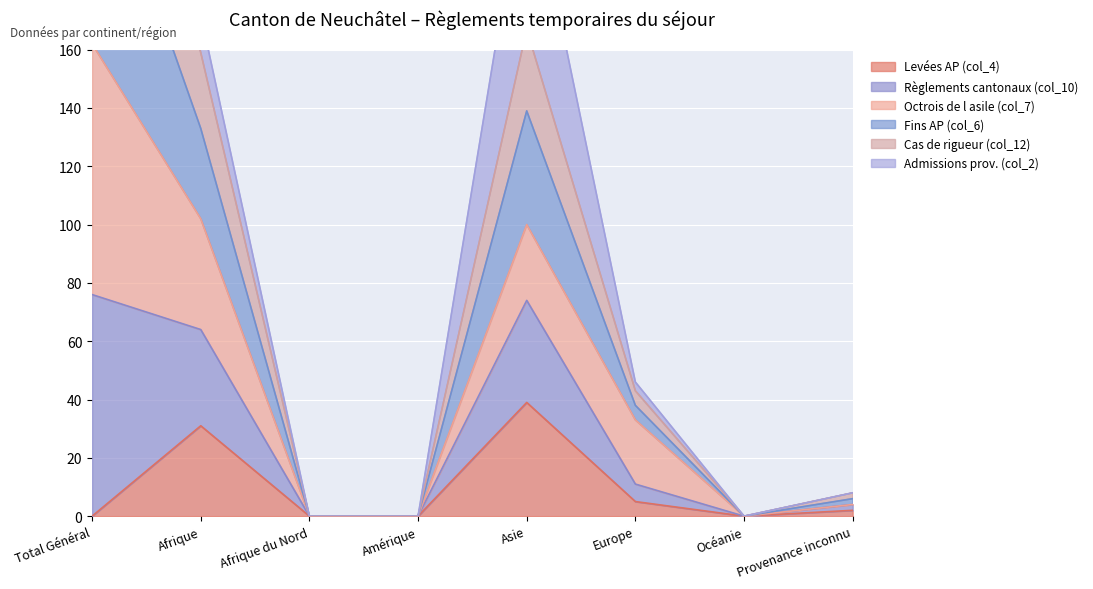

In Cas de rigueur (col_12), how many points are lower than both neighbors (excluding endpoints)?

1